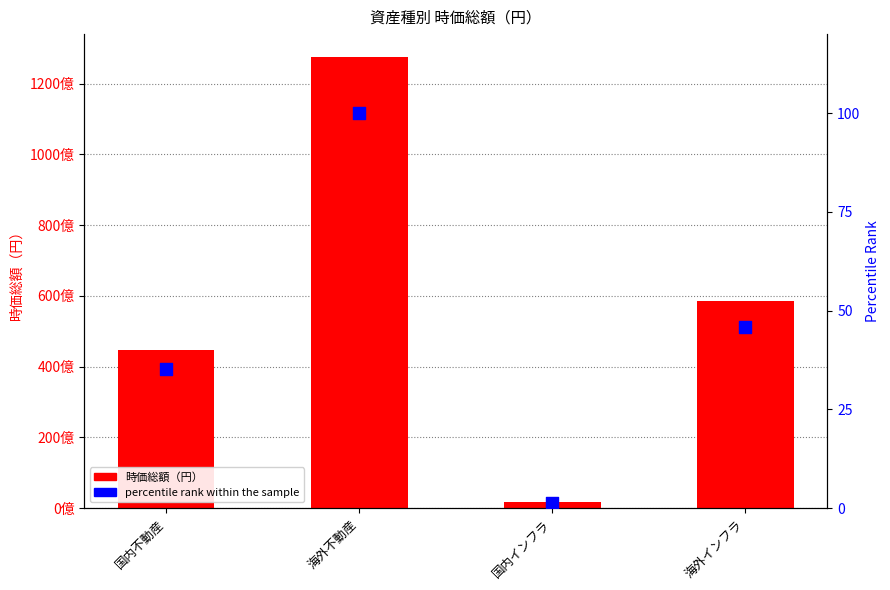

At how many categories does at least one series exceed 65563137996?

1